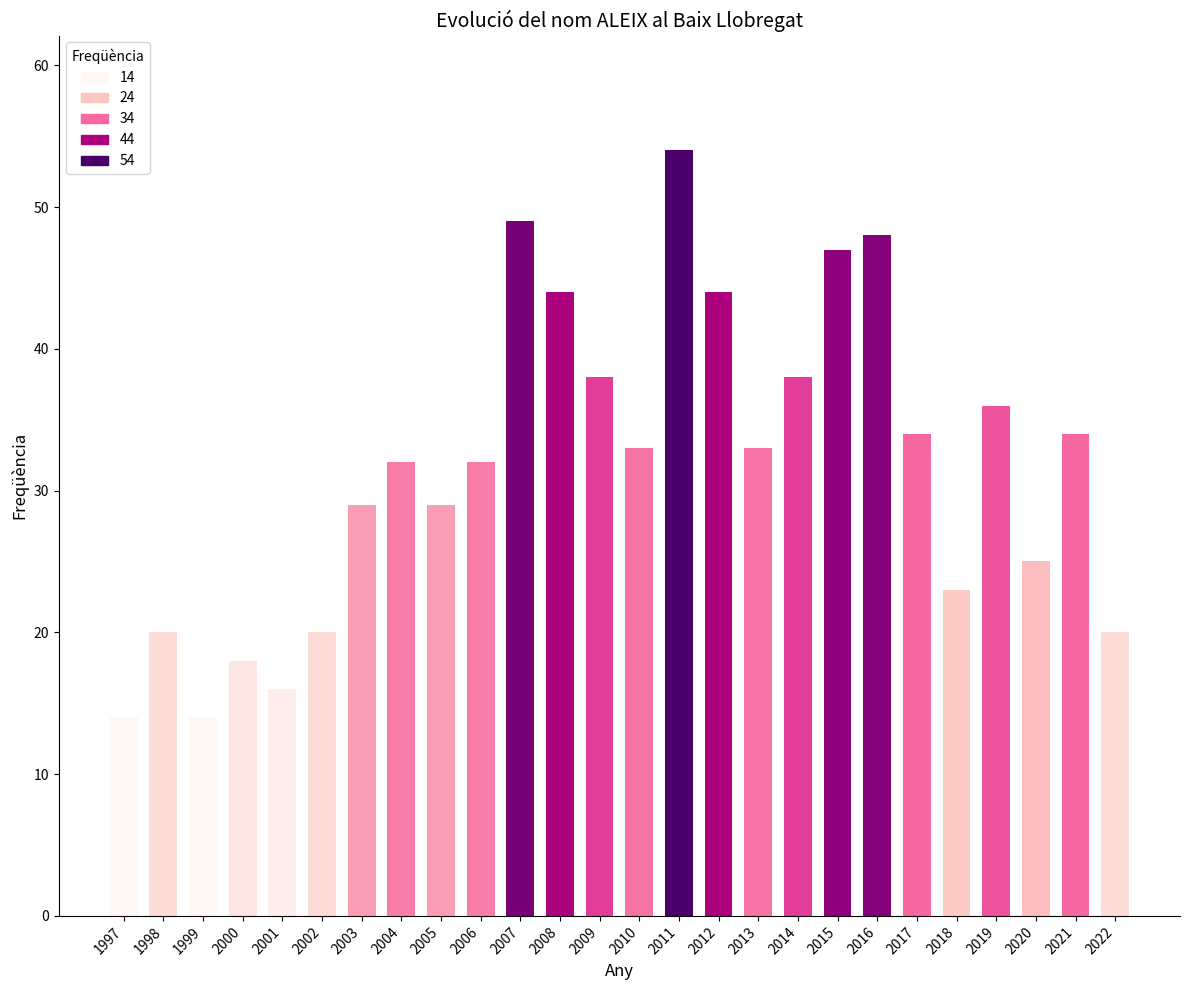

Which has a higher value, 2021 or 2003?

2021